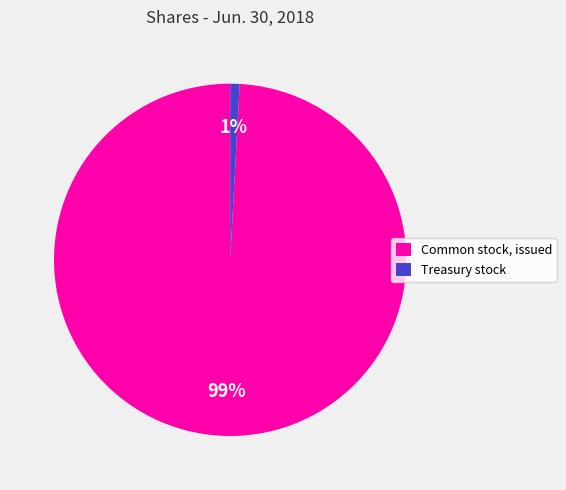

To the nearest percent, what percentage of the pie is Treasury stock?

1%